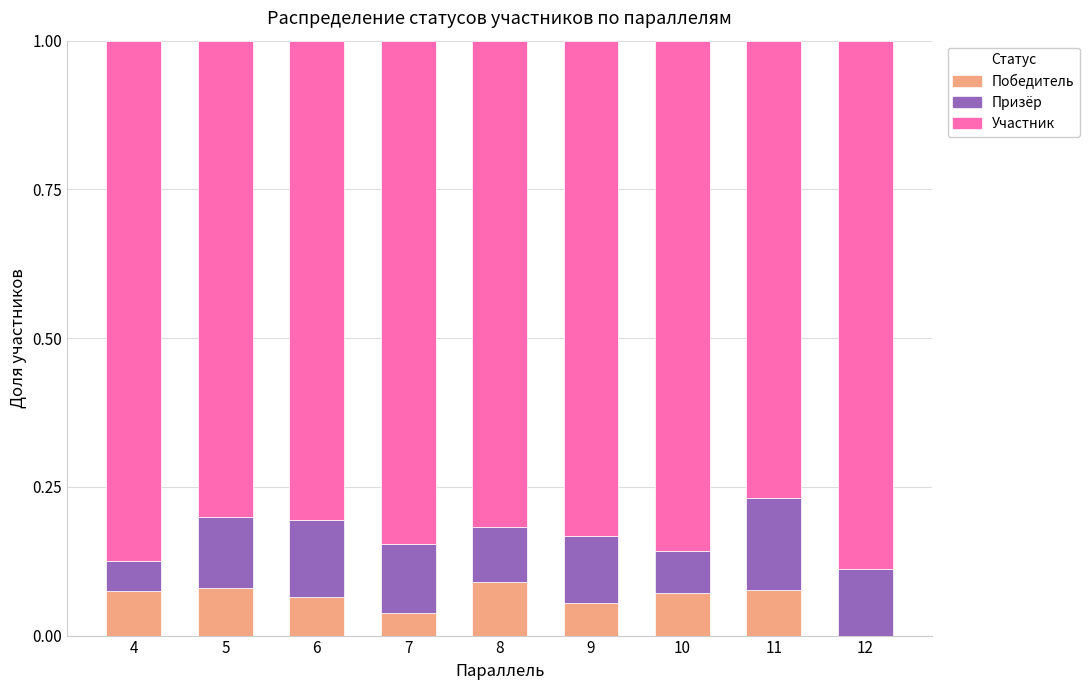

What is the total value across all series at 6?

1.0